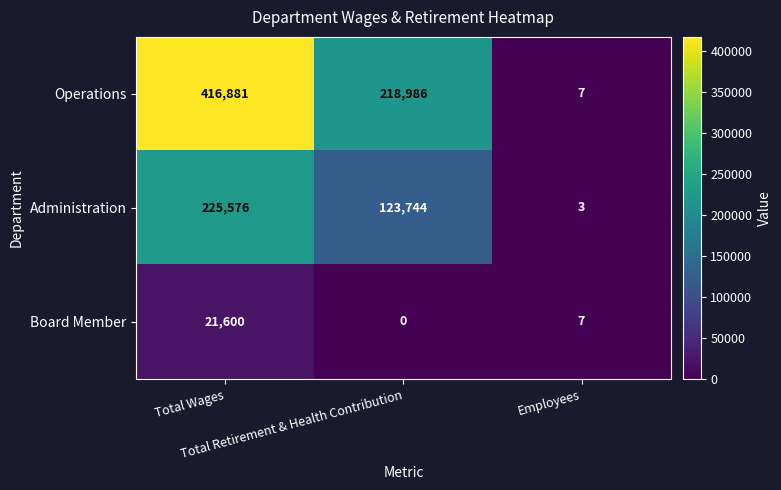

Which series has the largest range (max minus min)?

Operations